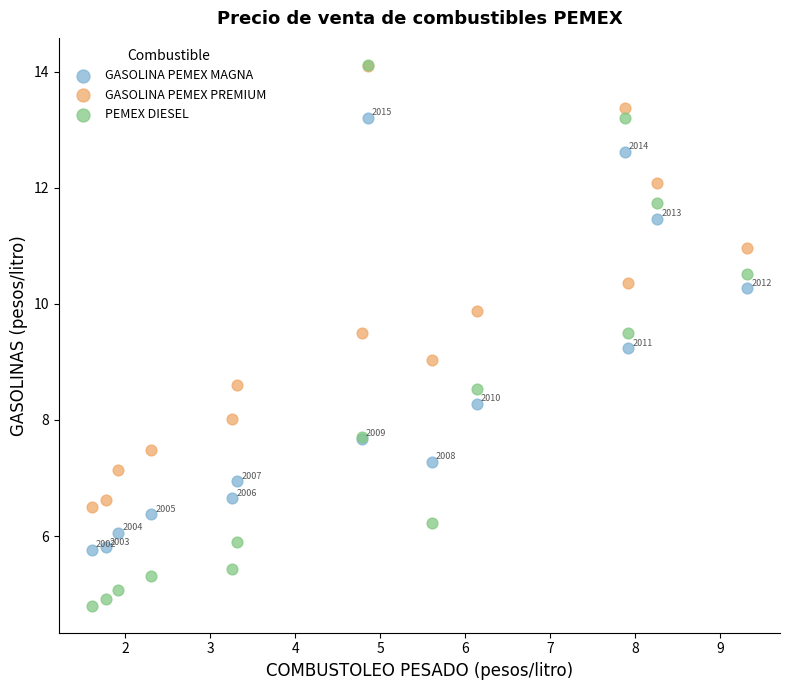

In the GASOLINA PEMEX PREMIUM series, what Y value is closest to 10?

9.9